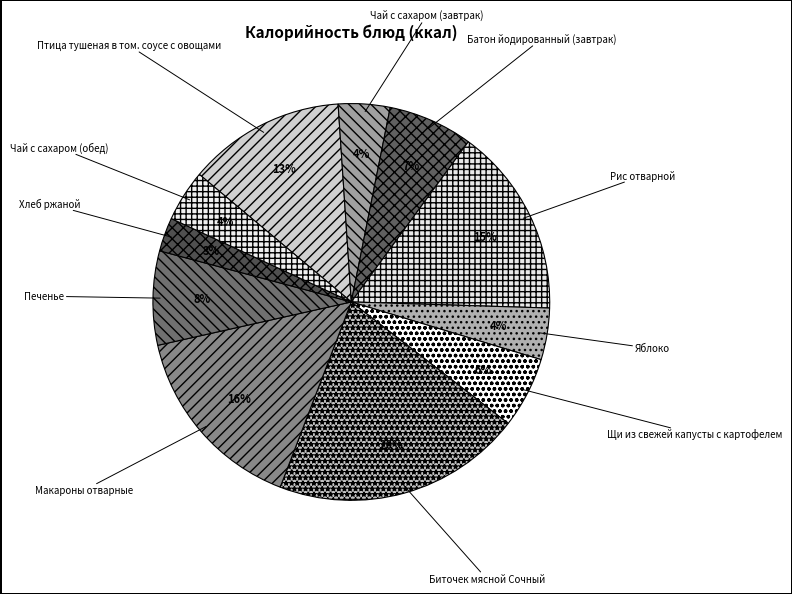

Is there any slice that represents more than half of the pie?

No